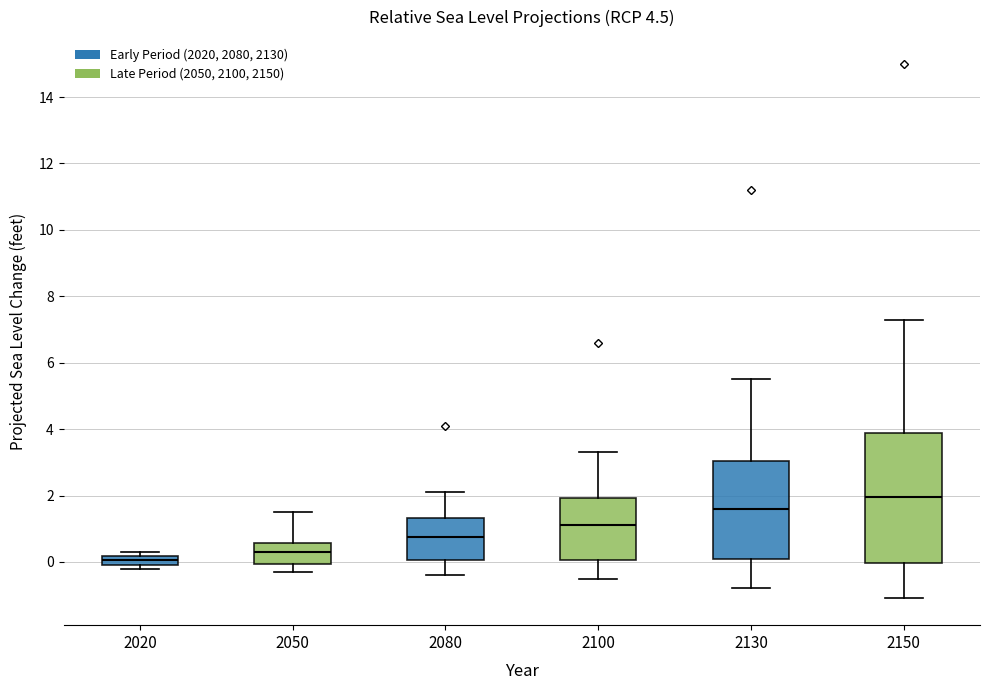

Which box is the tallest, from its lower edge to its upper edge?

2150